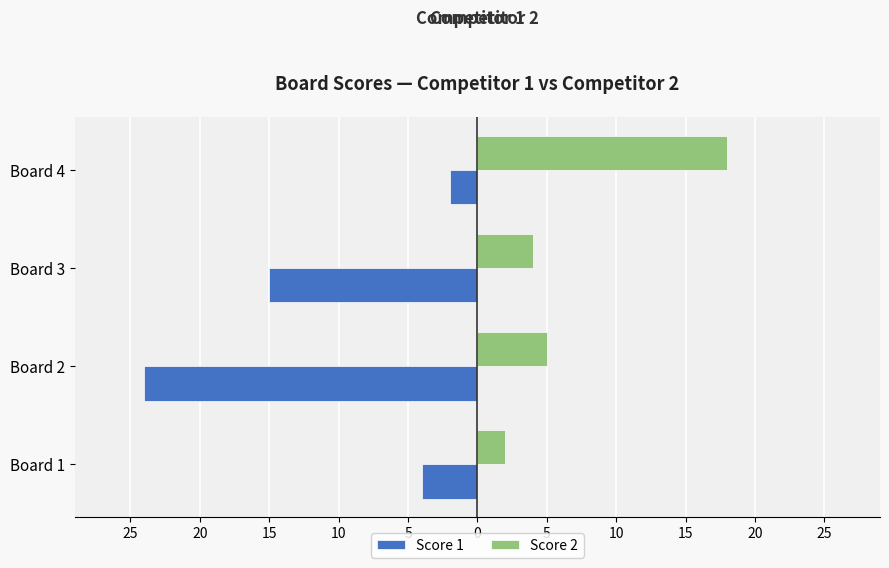

What are all the series names shown in the legend?

Score 1, Score 2